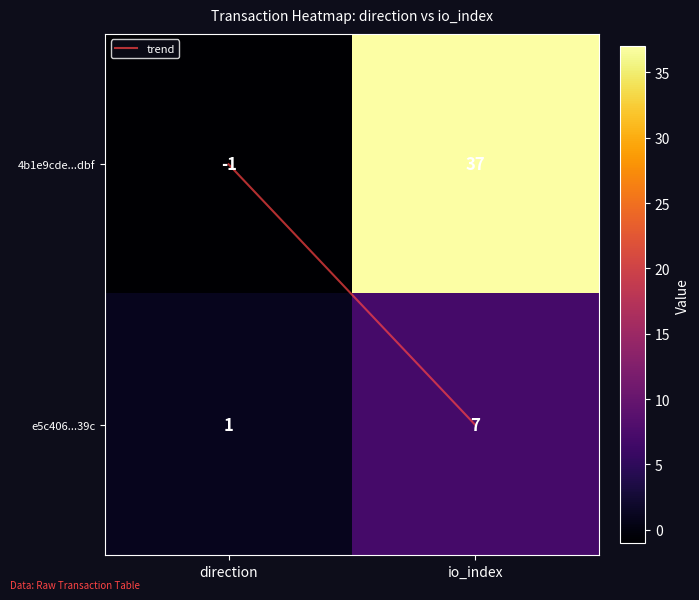

What is the average value of the e5c406...39c series?

4